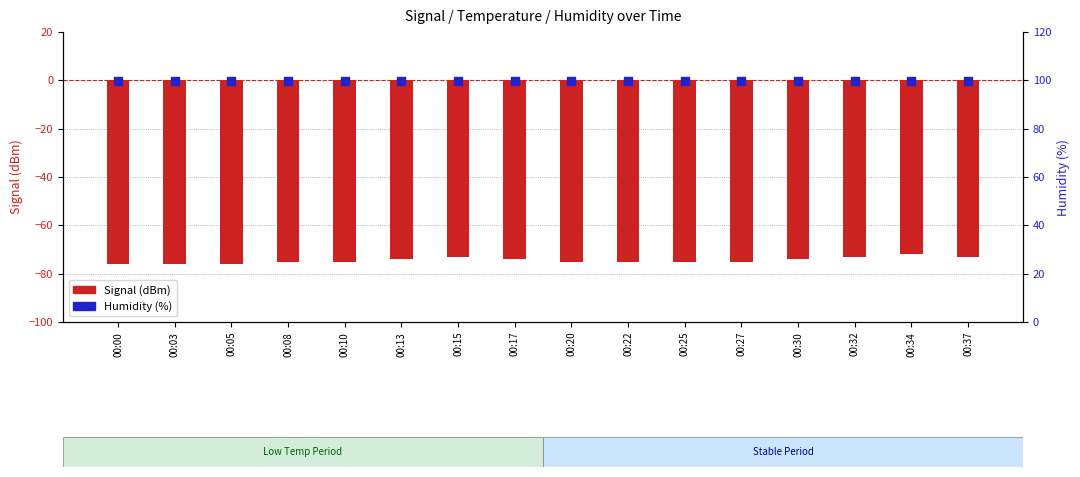

Which series reaches the minimum Y coordinate?

Signal (dBm)